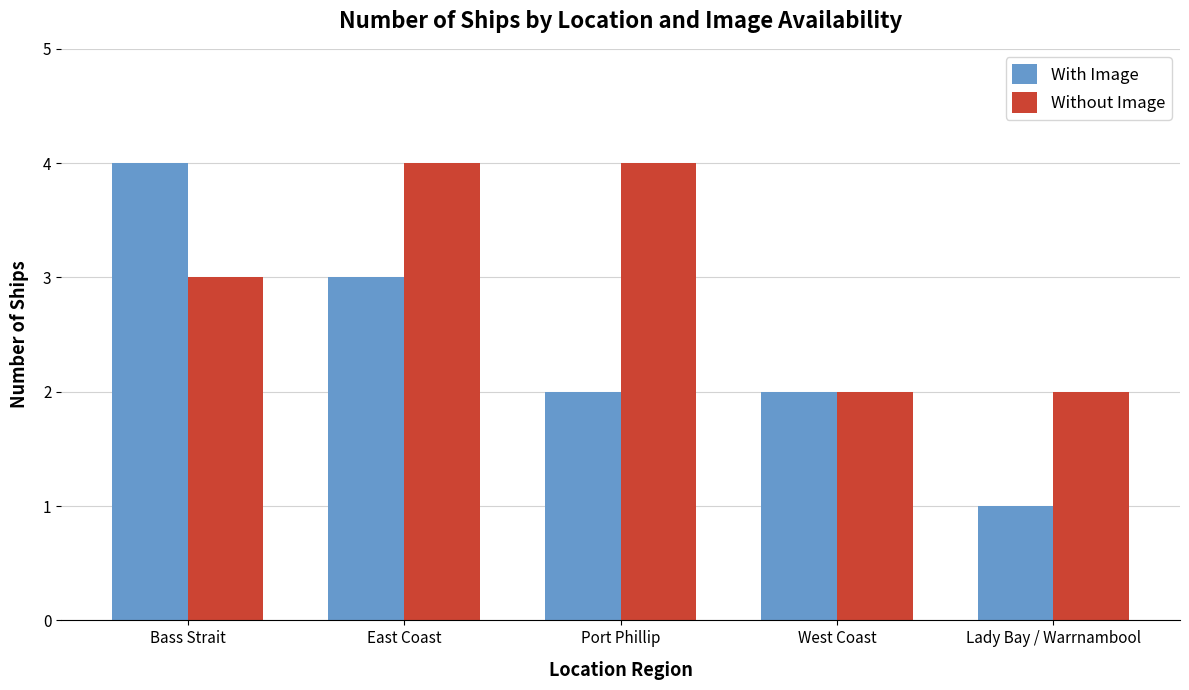

Is it true that Without Image equals 5 at Bass Strait?

False